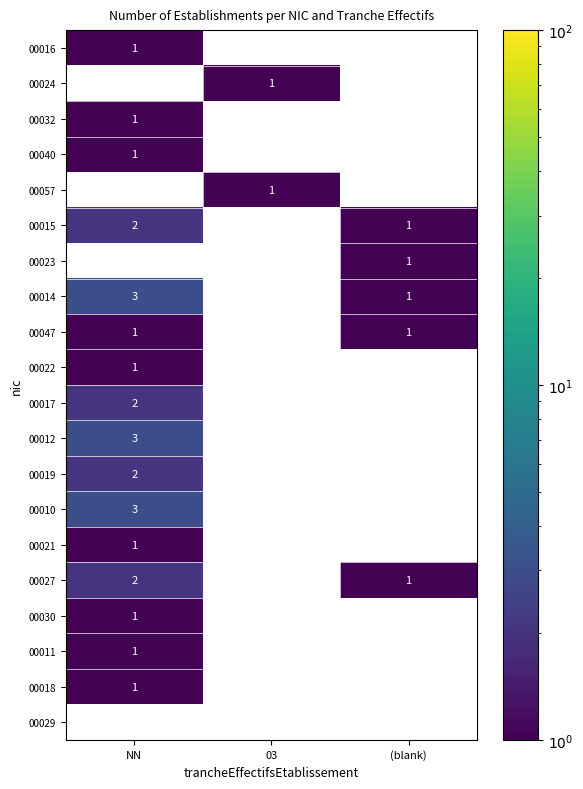

The 00040 series shows 0 at NN. True or false?

False